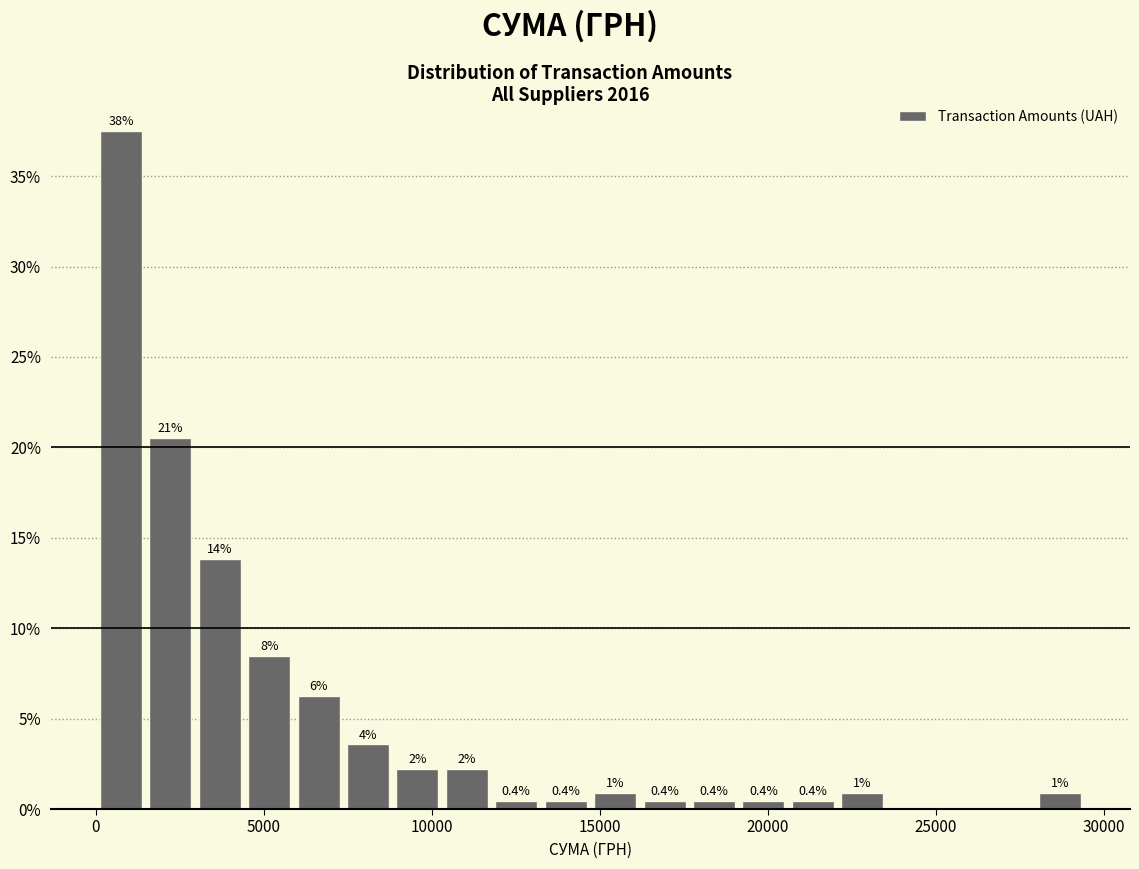

Read against the x-axis, roughly where is the centre of the tallest bar?

1000